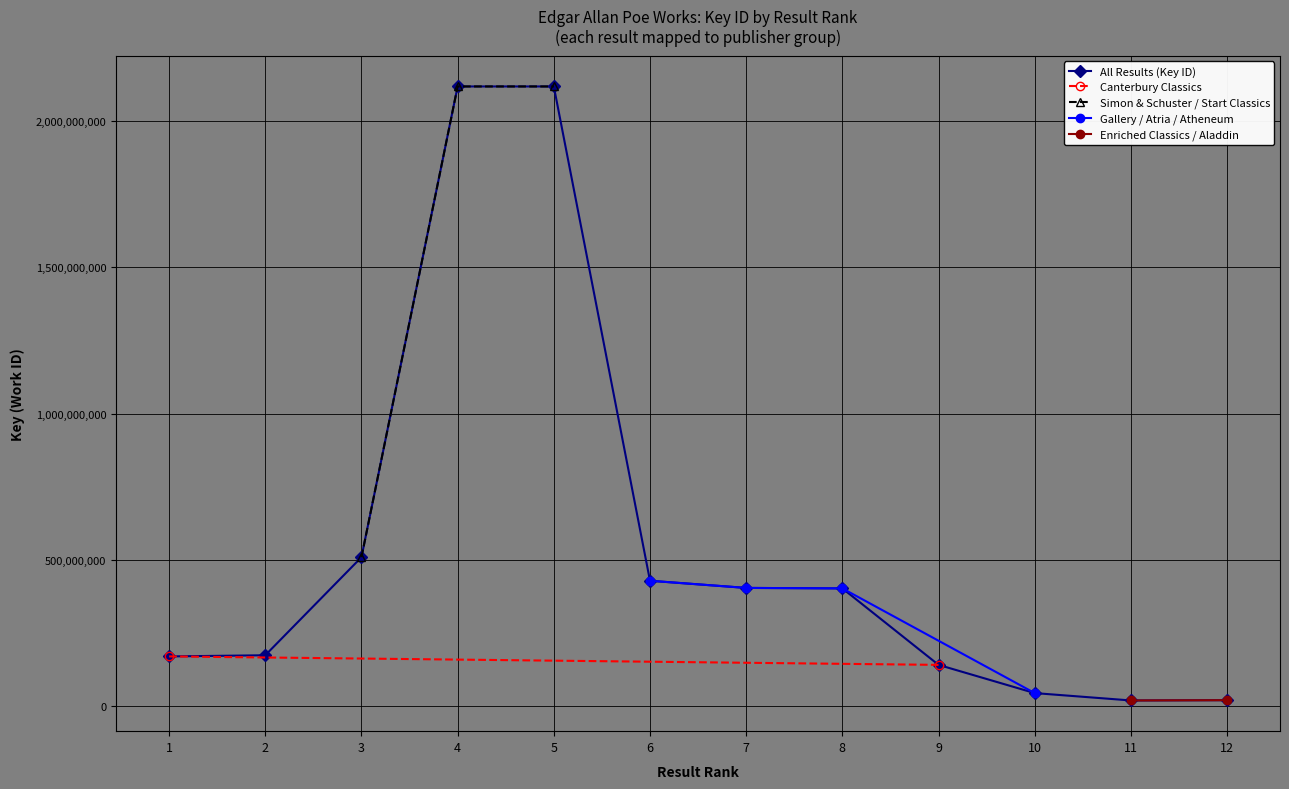

Rank the categories by value from highest to lowest.

4, 5, 3, 6, 7, 8, 2, 1, 9, 10, 12, 11